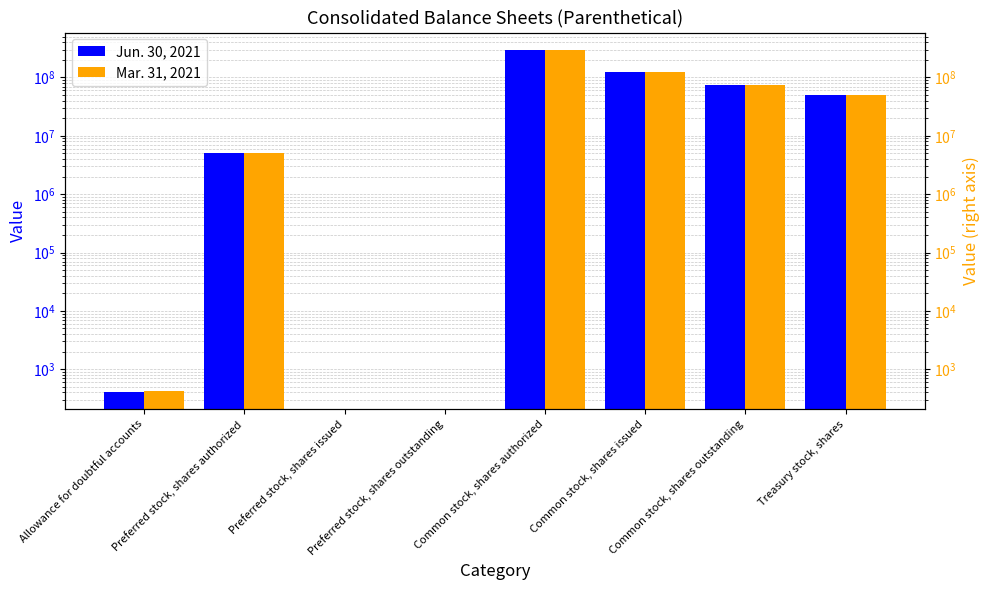

Rank the categories by Mar. 31, 2021 value from lowest to highest.

Preferred stock, shares issued, Preferred stock, shares outstanding, Allowance for doubtful accounts, Preferred stock, shares authorized, Treasury stock, shares, Common stock, shares outstanding, Common stock, shares issued, Common stock, shares authorized